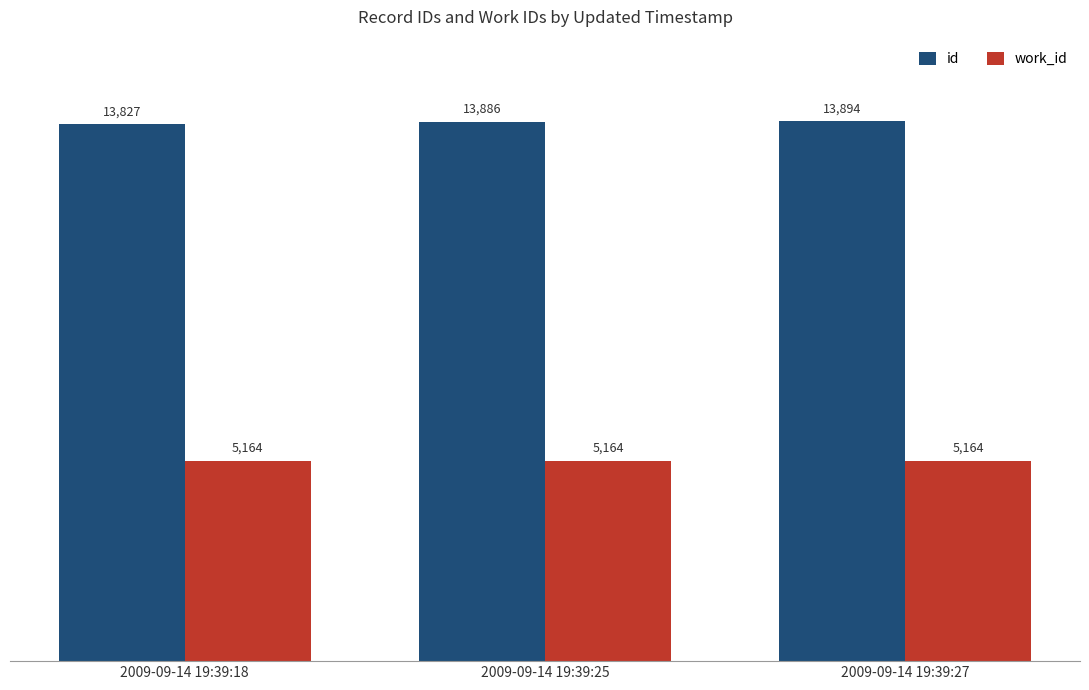

Does the chart contain stacked bars?

No